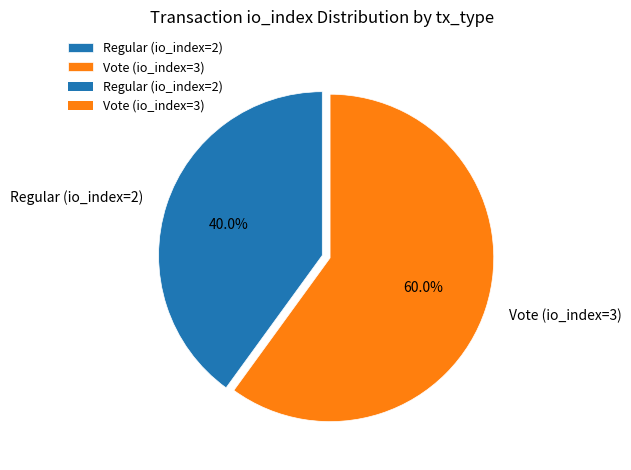

The Regular (io_index=2) slice represents 40% of the pie. True or false?

True